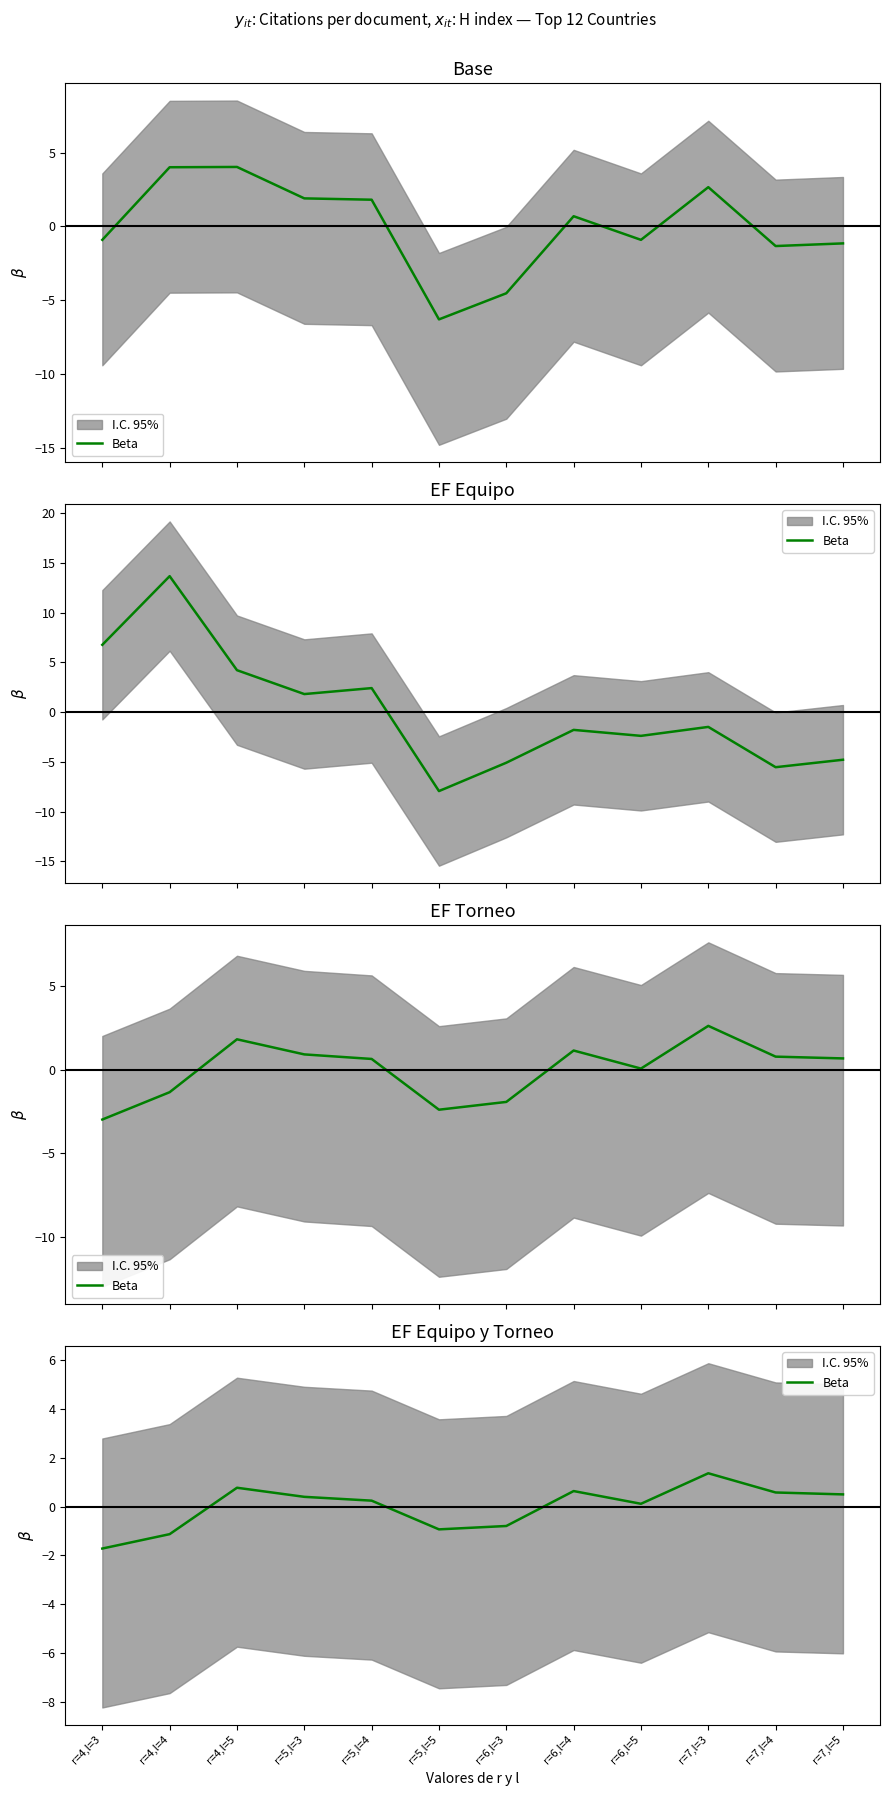

What is the label of the 5th point from the left?

r=5,l=4